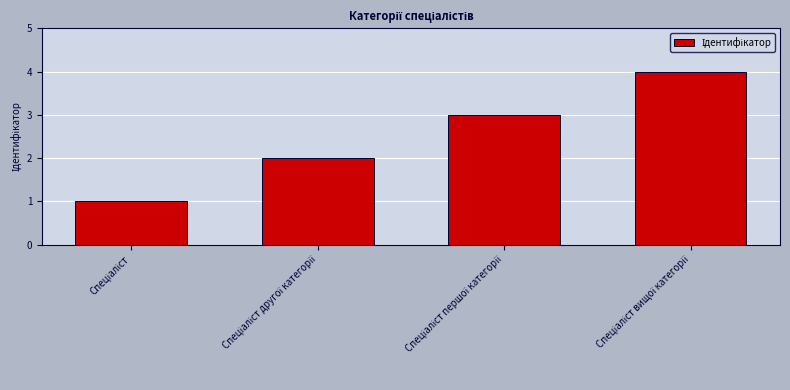

What is the maximum value shown in the chart?

4